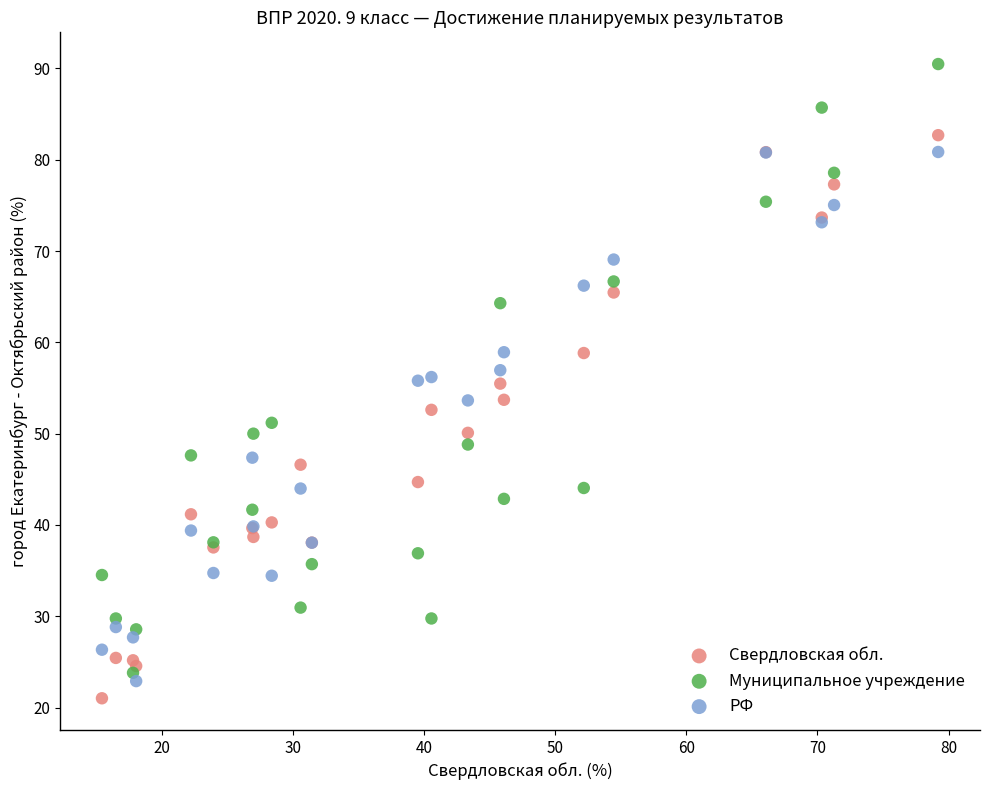

What are all the series names shown in the legend?

Свердловская обл., Муниципальное учреждение, РФ